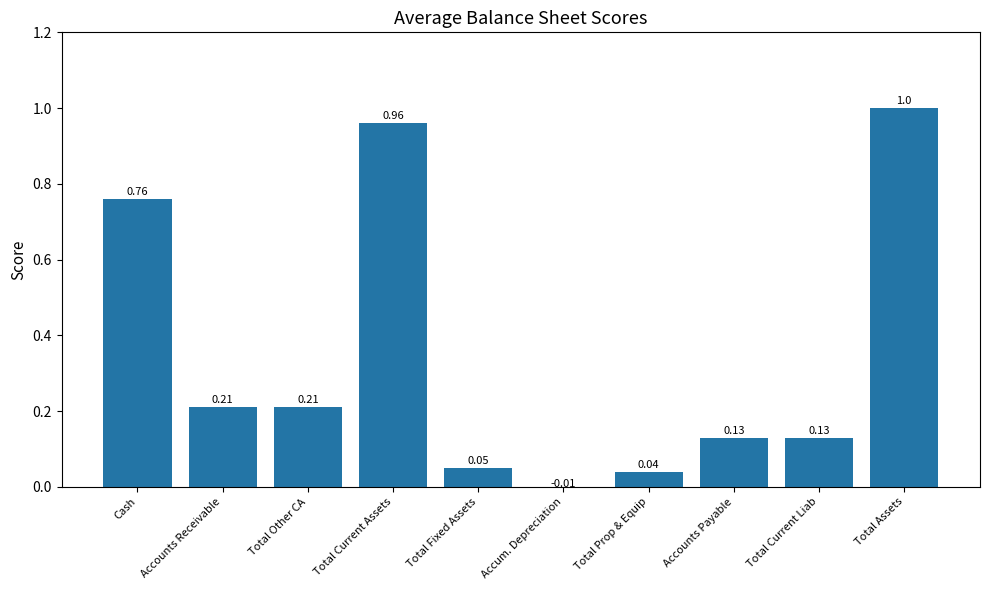

Which category has the lowest value across all series?

Accum. Depreciation